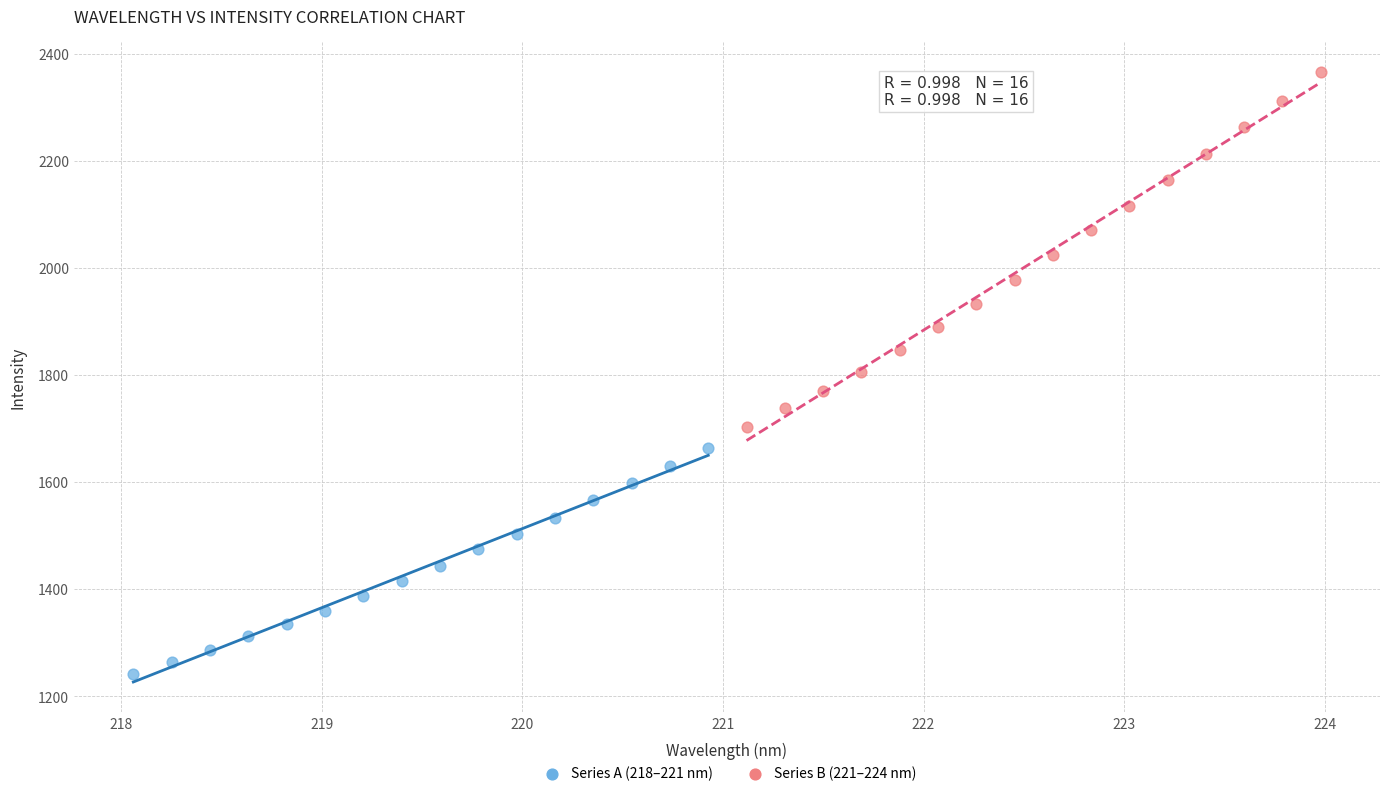

Which series has the largest Y range (max minus min)?

Series B (221–224 nm)